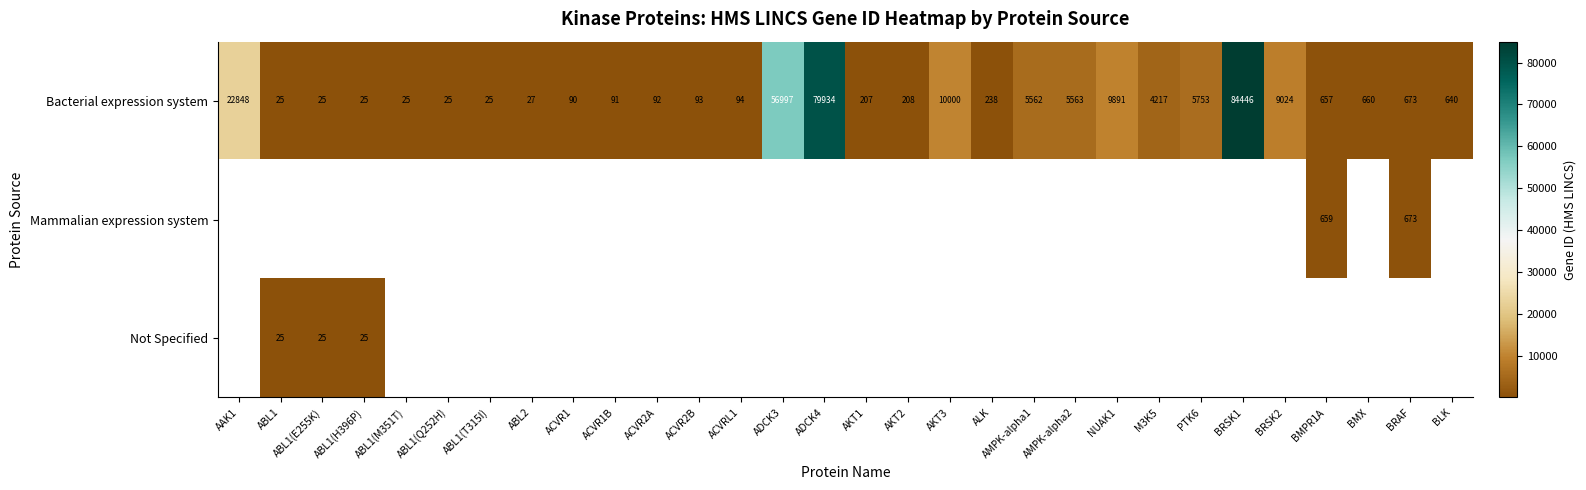

What is the difference between the second highest and second lowest values in the Bacterial expression system series?

79909